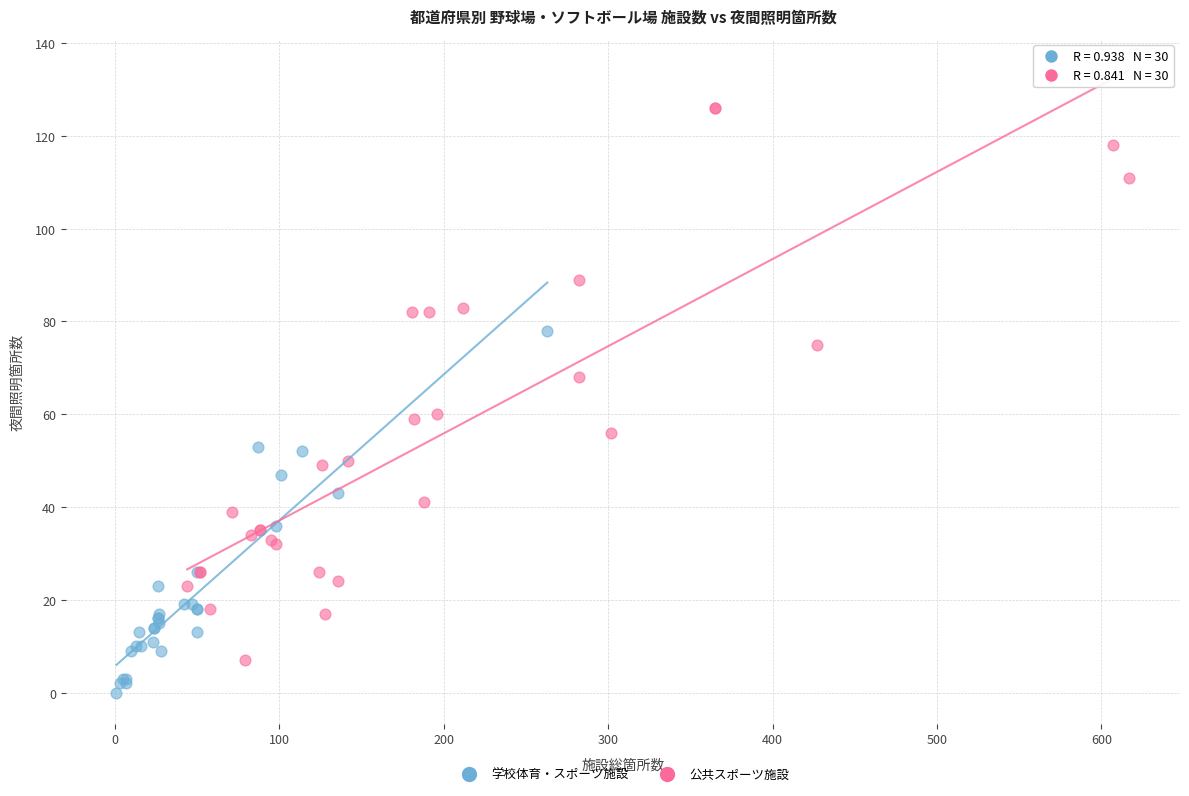

What are all the series names shown in the legend?

学校体育・スポーツ施設, 公共スポーツ施設